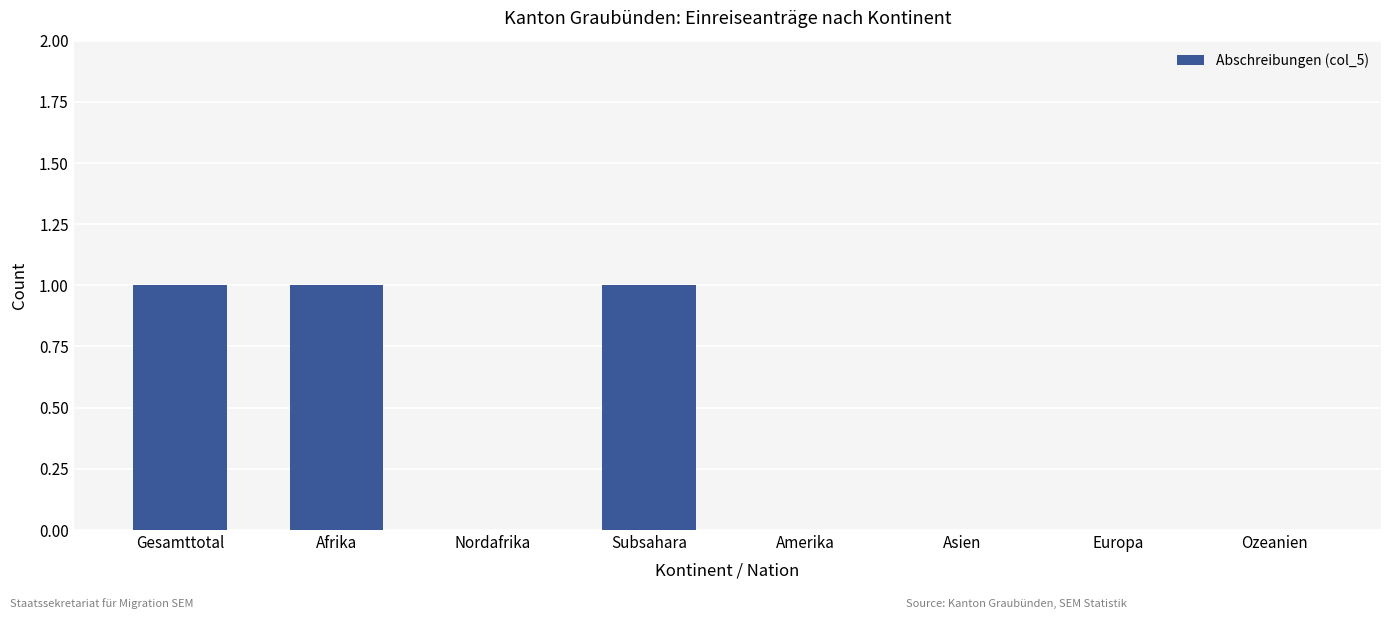

The value at Afrika is 2. True or false?

False